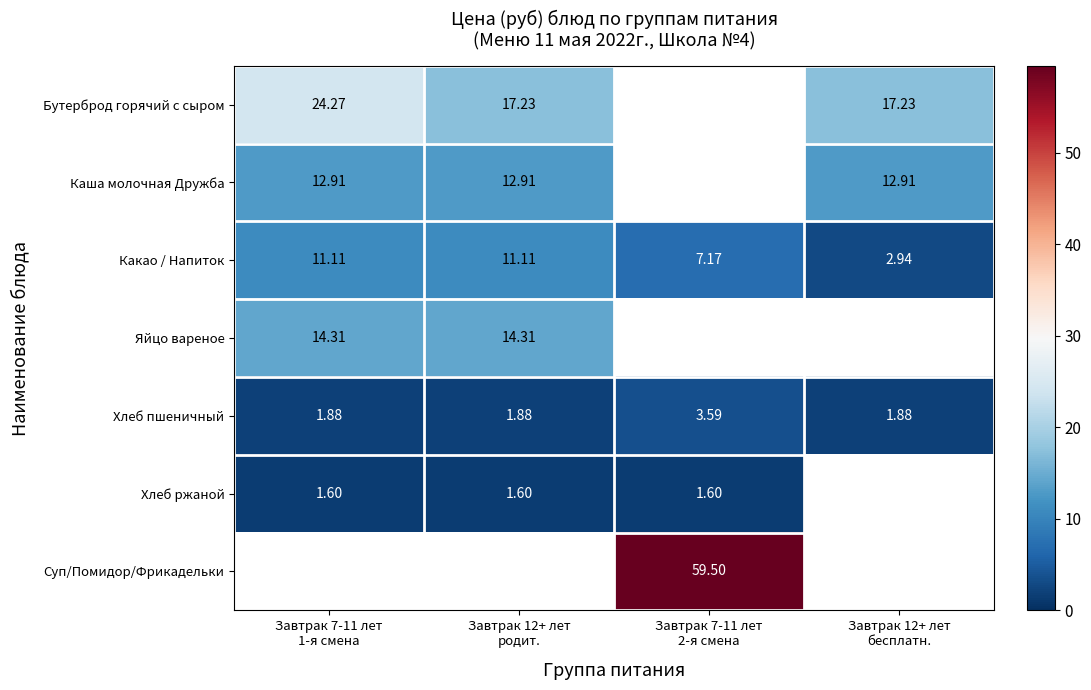

Is the value of Какао / Напиток at Завтрак 12+ лет родит. greater than the value of Суп/Помидор/Фрикадельки at Завтрак 12+ лет родит.?

No